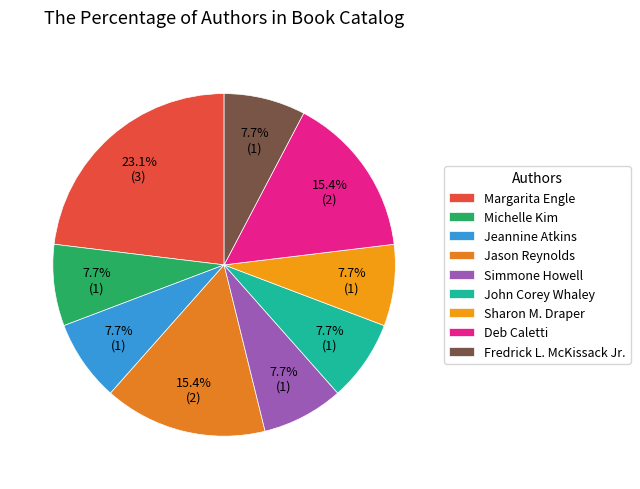

What is the largest slice in the pie chart?

Margarita Engle